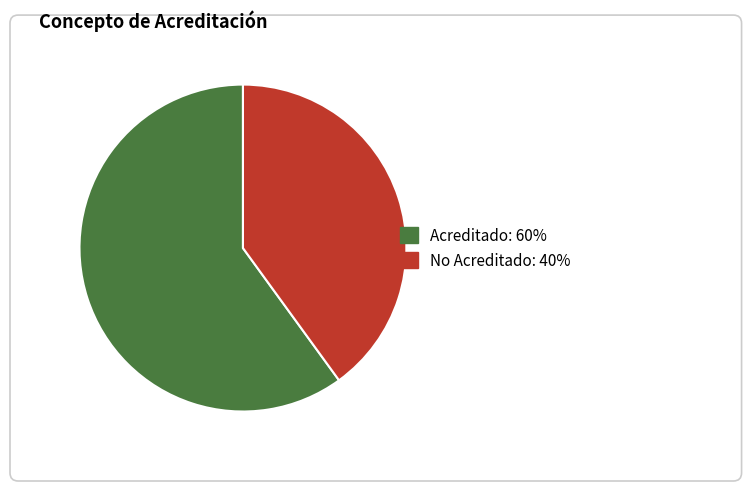

How many slices are in this pie chart?

2